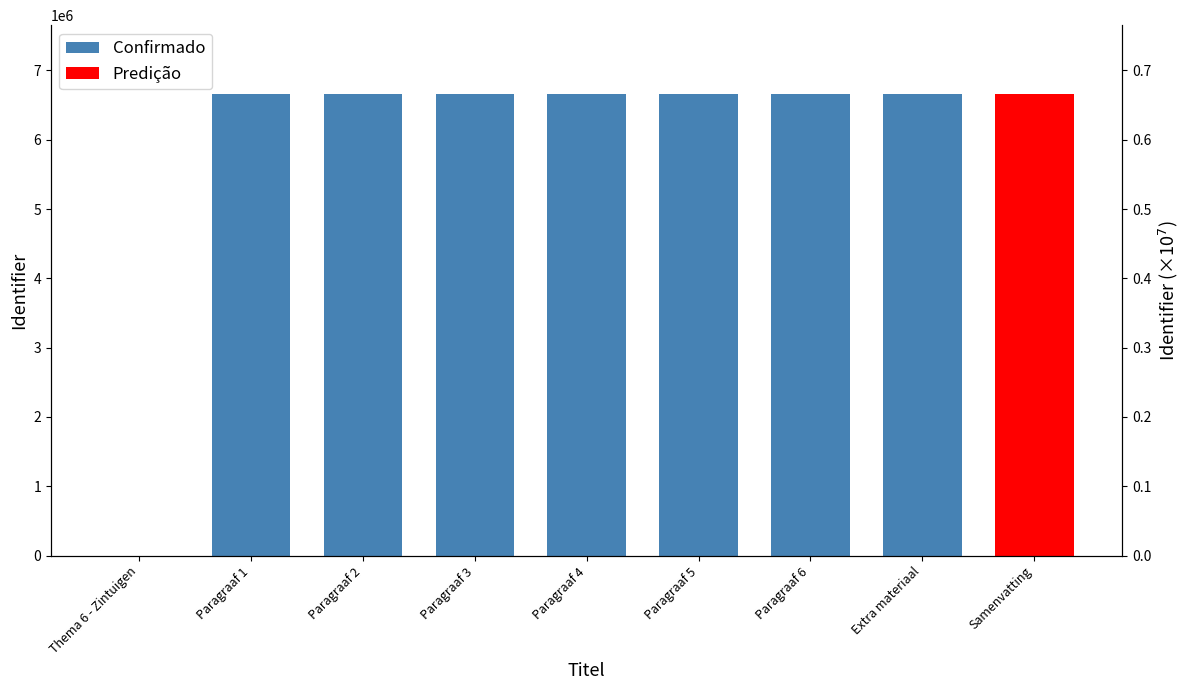

List the series in order of their overall mean, highest first.

Confirmado, Predição